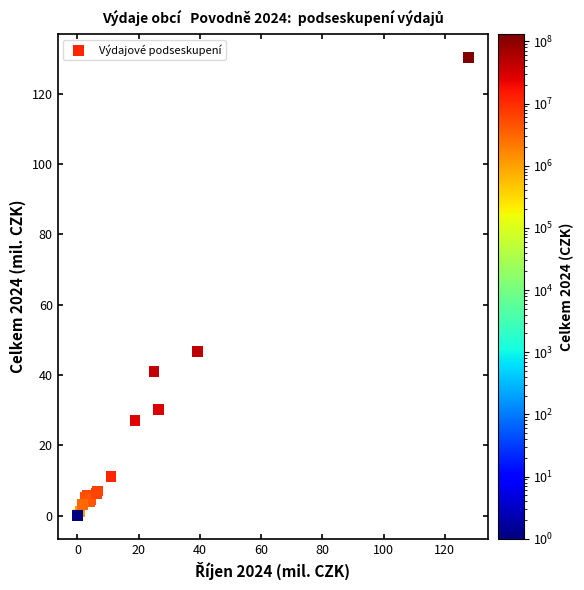

What Y value in the scatter plot is closest to 65?

46.6